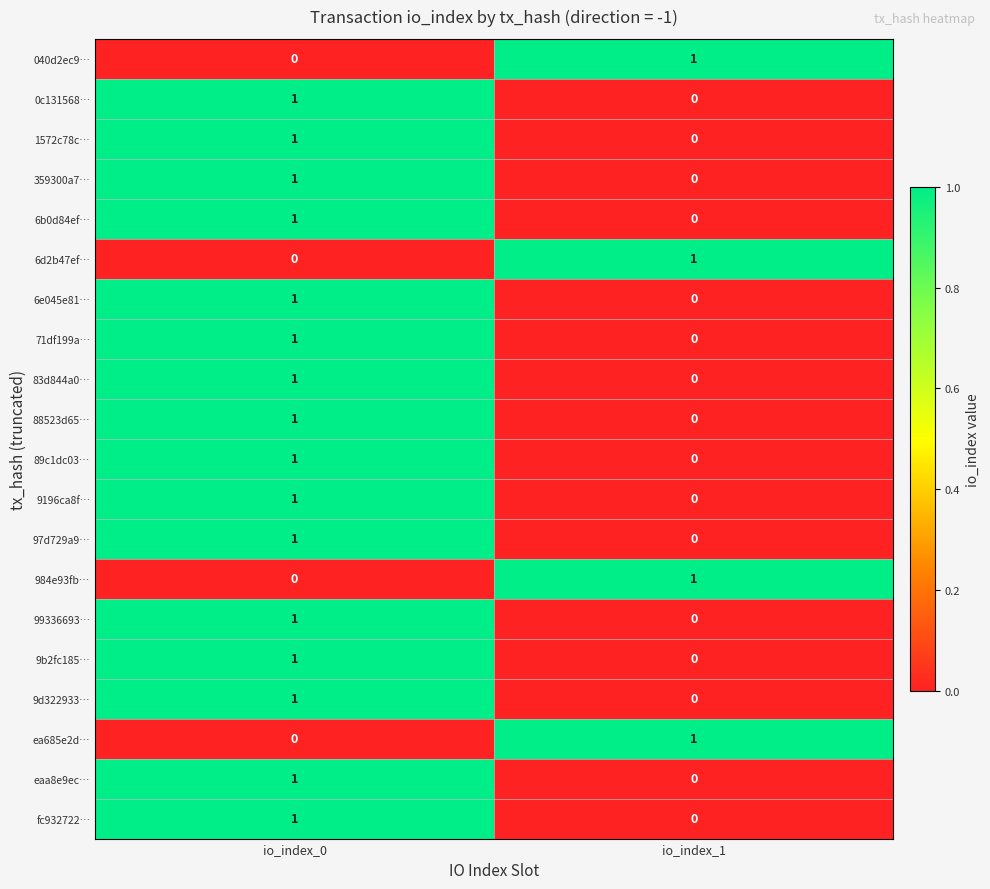

At how many categories does at least one series exceed 0?

2